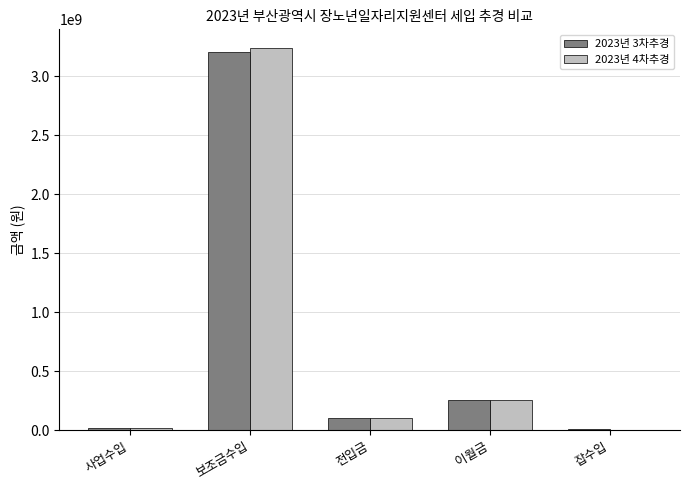

At which label does 2023년 4차추경 reach its peak?

보조금수입